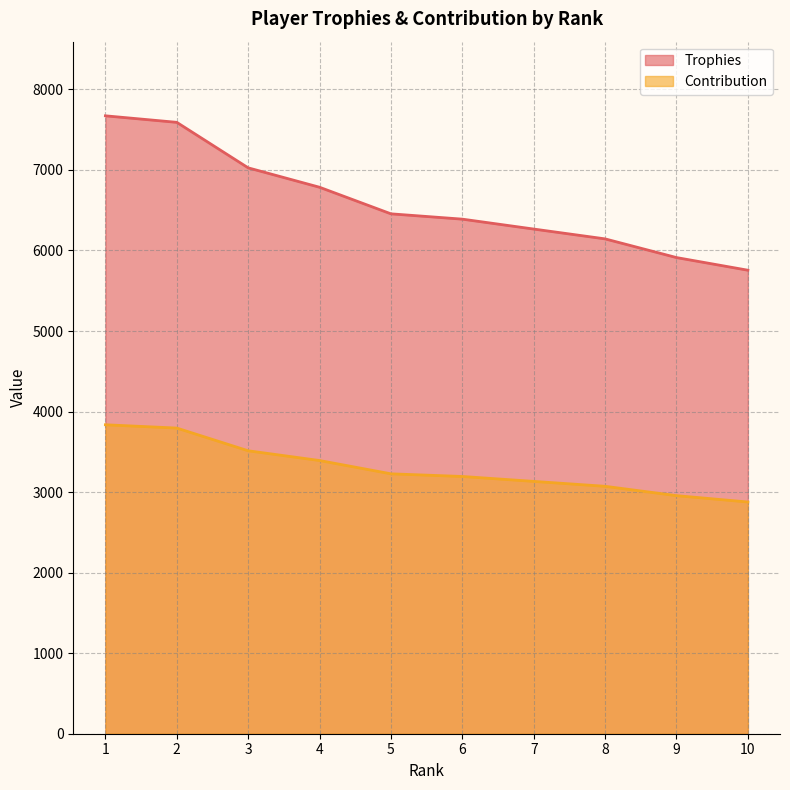

True or false: Contribution and Trophies cross at least once.

False